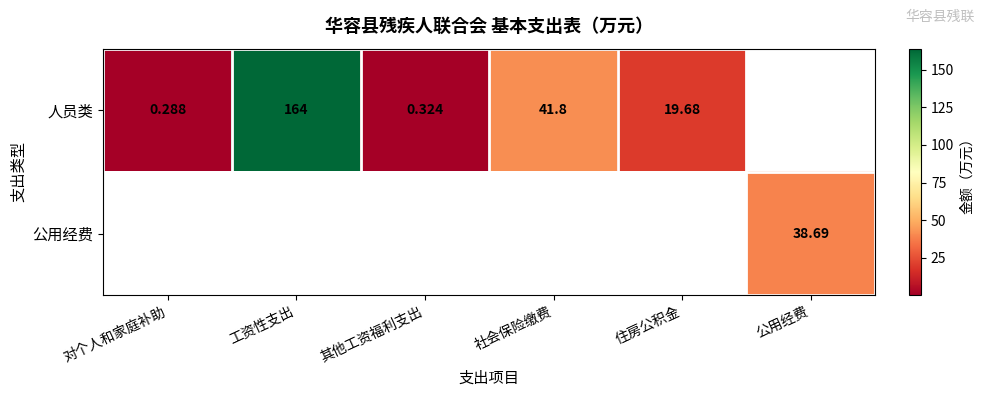

Rank the series at 对个人和家庭补助 from highest to lowest value.

人员类, 公用经费